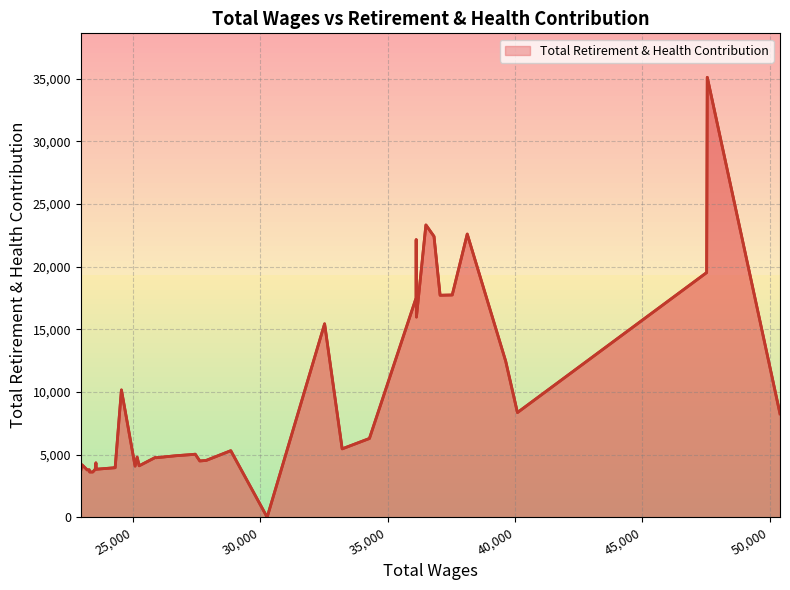

What is the average value?

9366